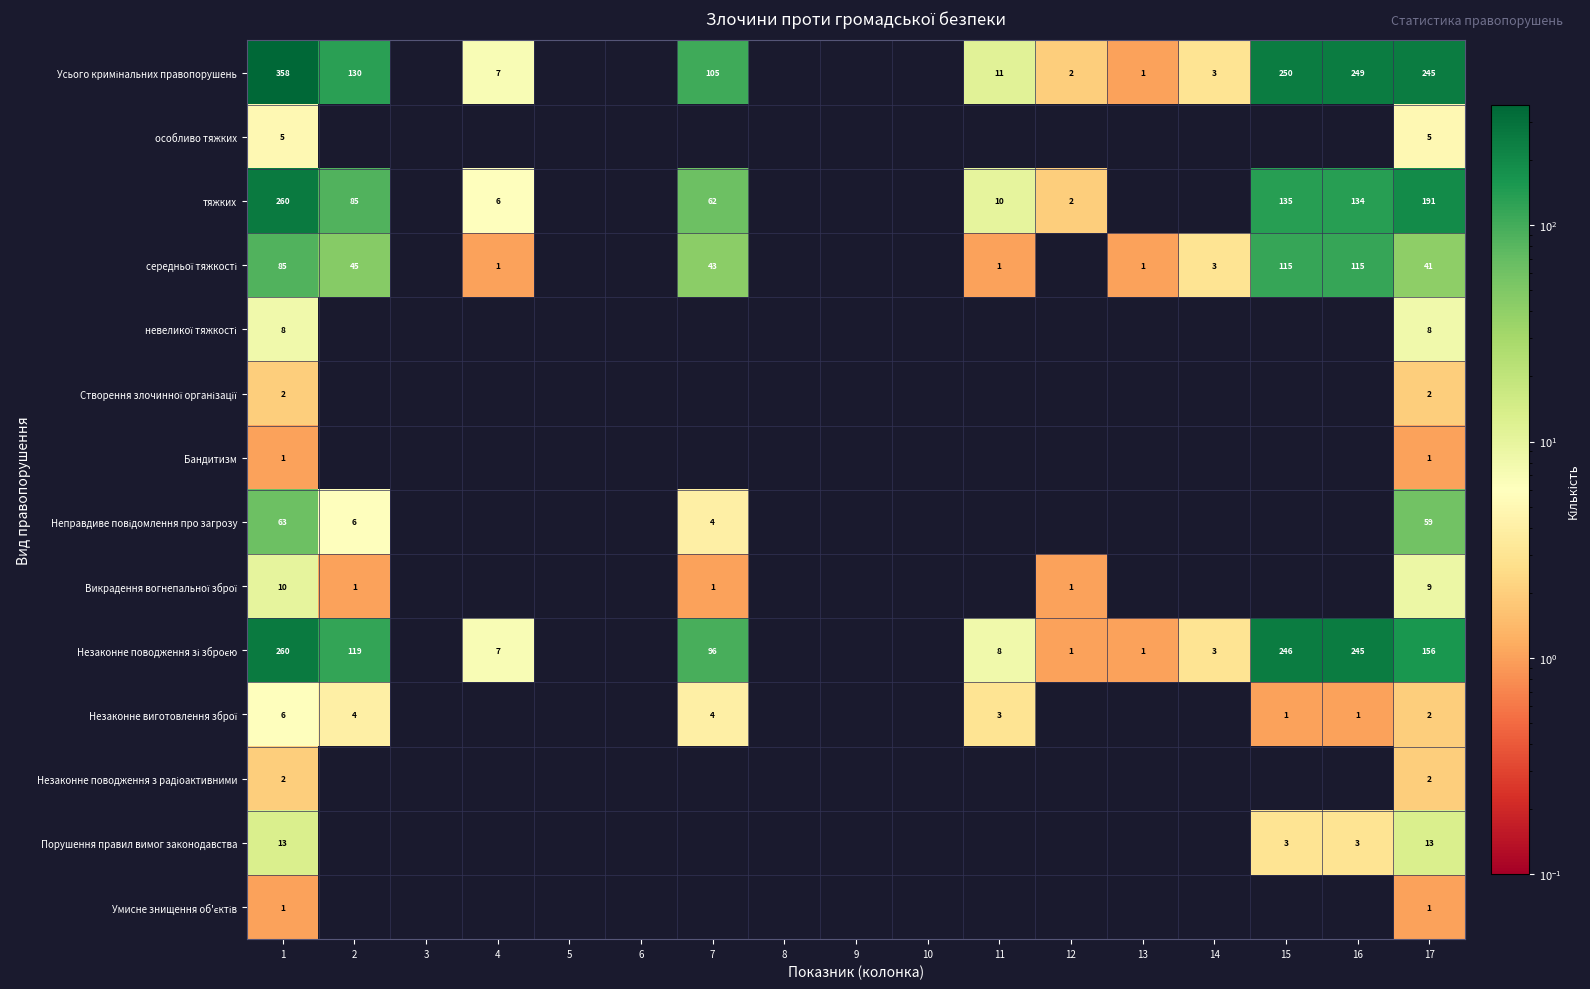

At 14, list the series in order from smallest to largest.

особливо тяжких, тяжких, невеликої тяжкості, Створення злочинної організації, Бандитизм, Неправдиве повідомлення про загрозу, Викрадення вогнепальної зброї, Незаконне виготовлення зброї, Незаконне поводження з радіоактивними, Порушення правил вимог законодавства, Умисне знищення об'єктів, Усього кримінальних правопорушень, середньої тяжкості, Незаконне поводження зі зброєю